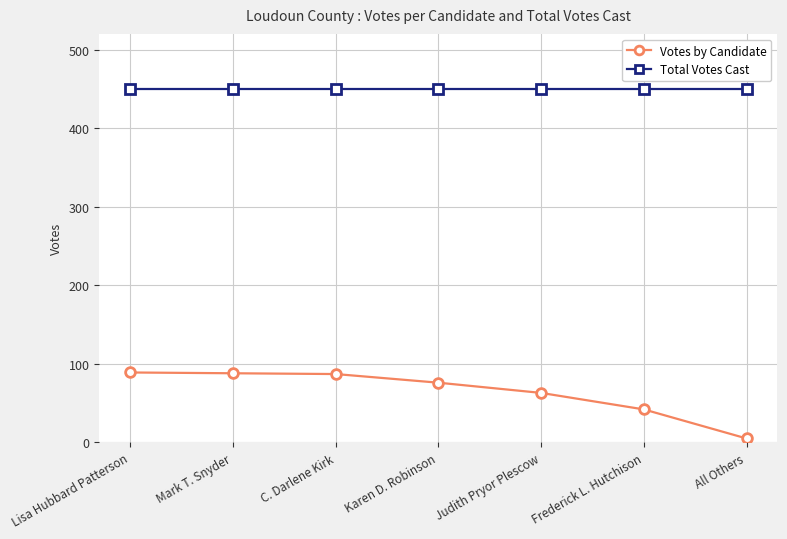

What is the label of the 2nd point from the right?

Frederick L. Hutchison